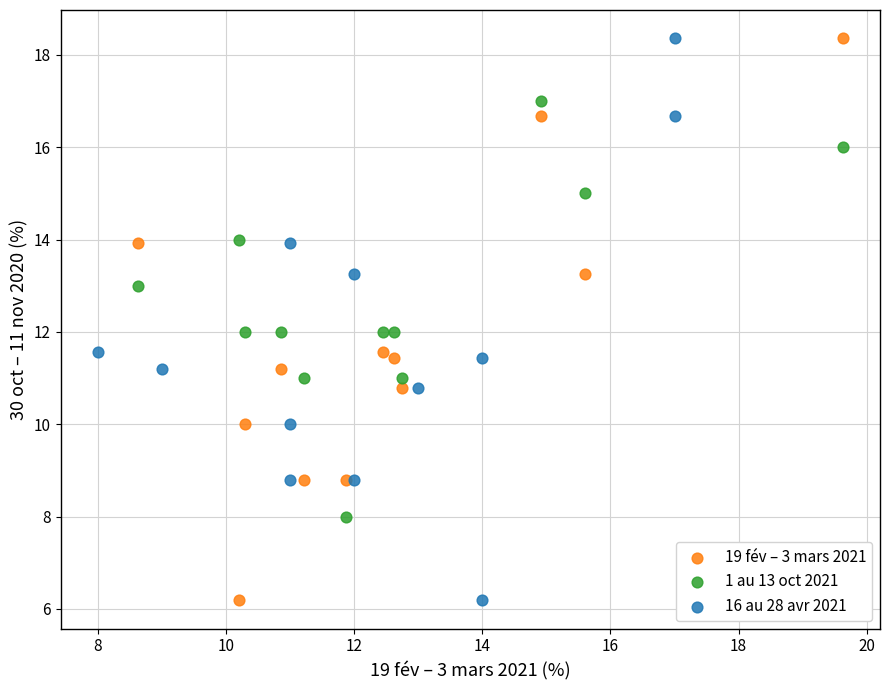

What are all the series names shown in the legend?

19 fév – 3 mars 2021, 1 au 13 oct 2021, 16 au 28 avr 2021